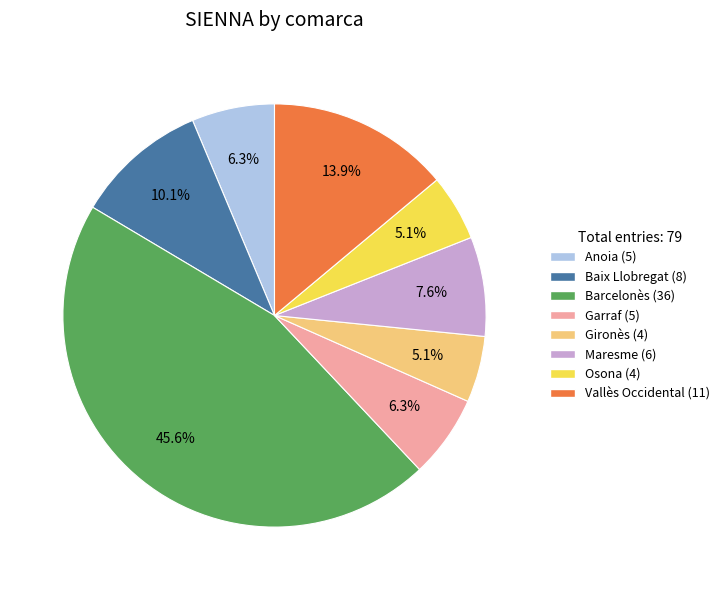

What is the largest slice in the pie chart?

Barcelonès